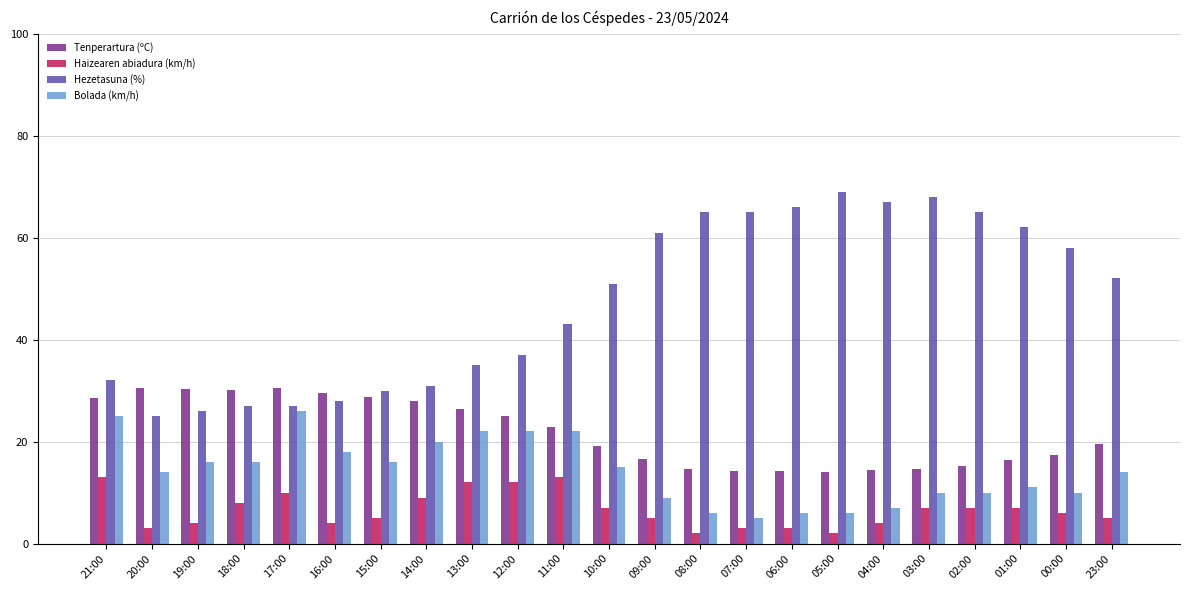

True or false: Bolada (km/h) has a value of 2.4 at 04:00.

False